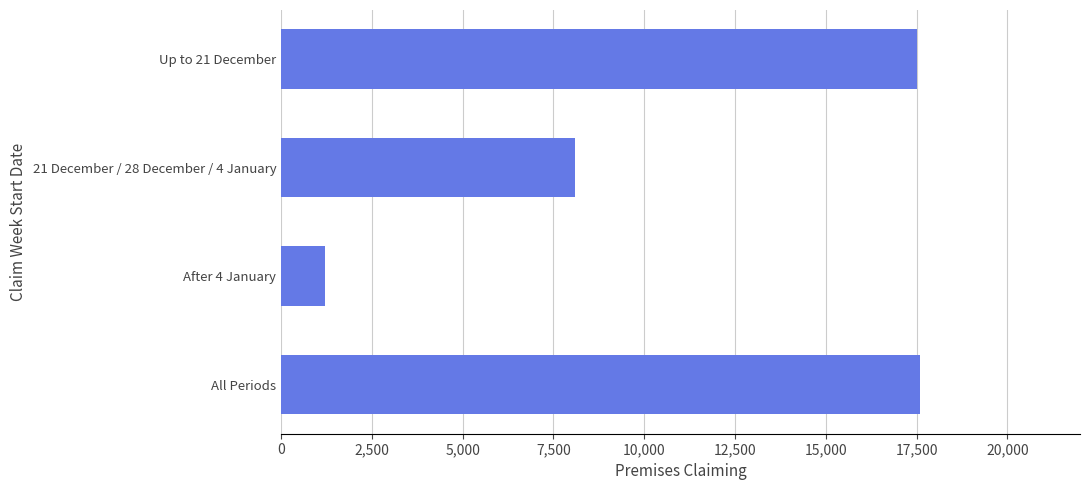

Does the chart contain any negative values?

No